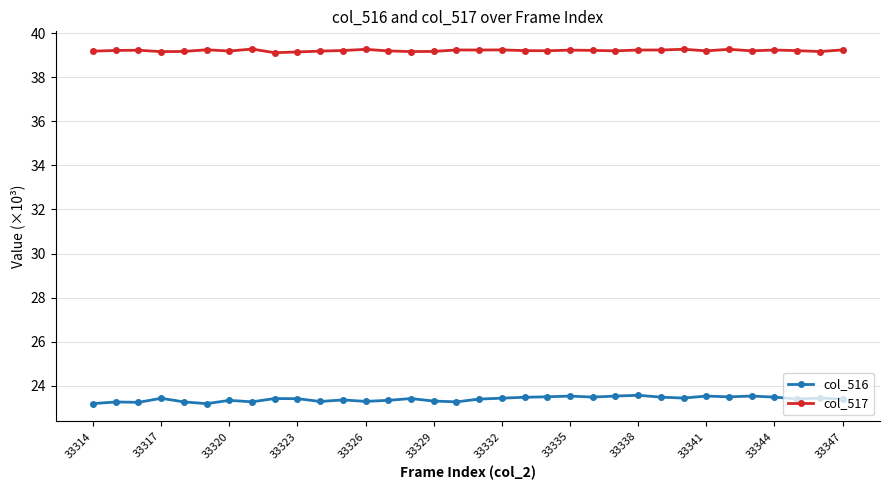

True or false: col_517 and col_516 cross at least once.

False